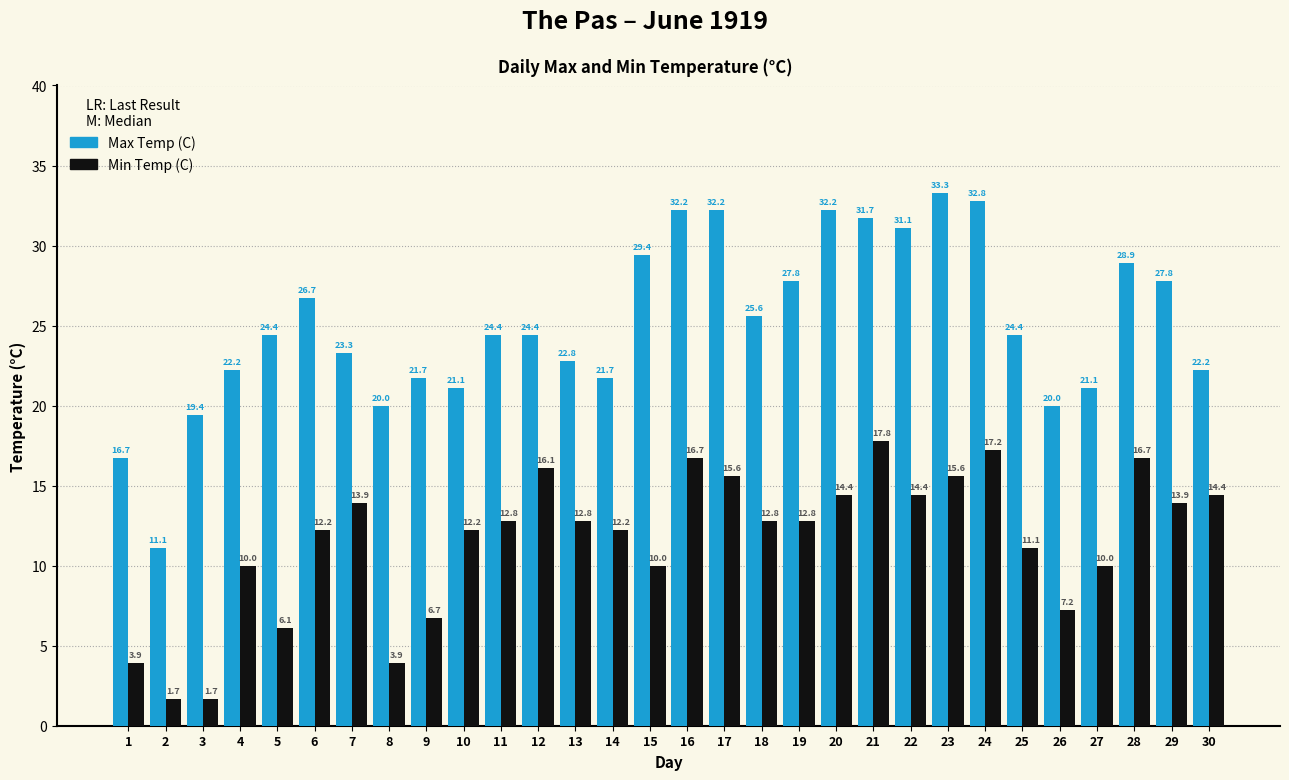

True or false: Max Temp (C) has a value of 24.4 at 12.

True